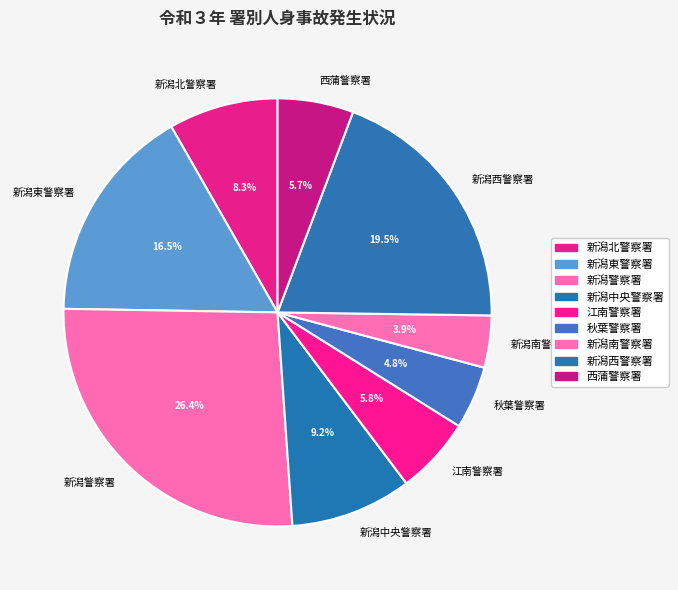

To the nearest percent, what is the difference between the 秋葉警察署 and 新潟東警察署 slice percentages?

12%